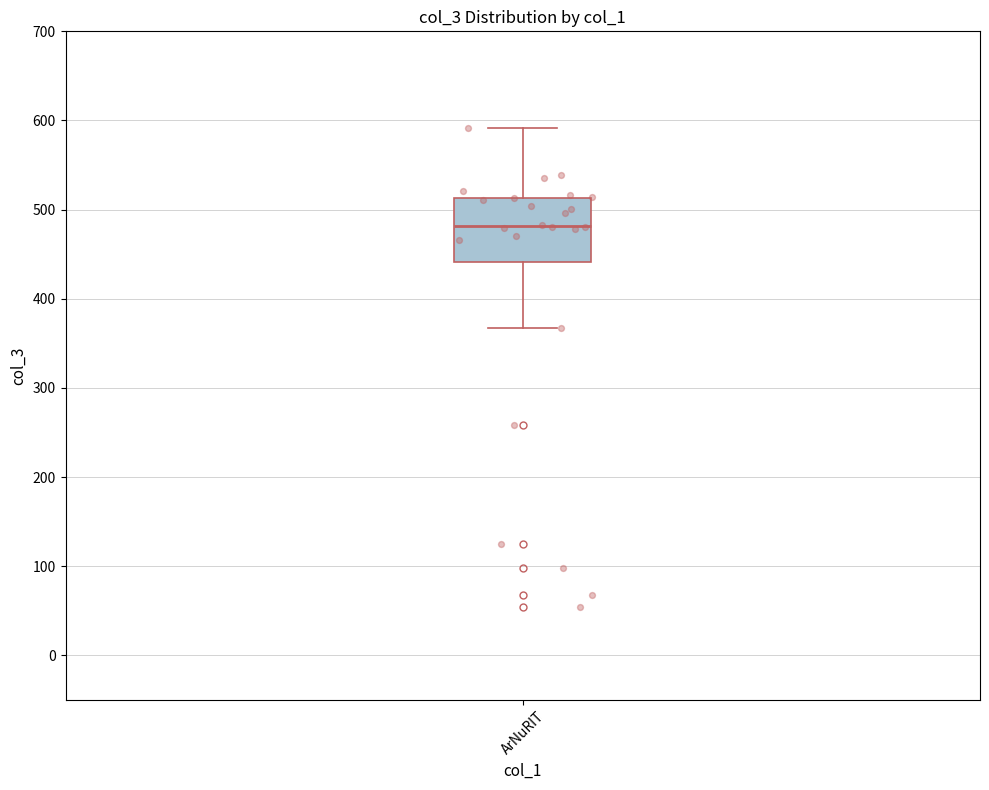

Transcribe this box plot: give where the median line is, the range the box spans, and where the two whiskers end, as read against the y-axis. The values are not printed on the chart, so give them approximately, as read against the axis.

median 480, box 440 to 510, whiskers 370 to 590